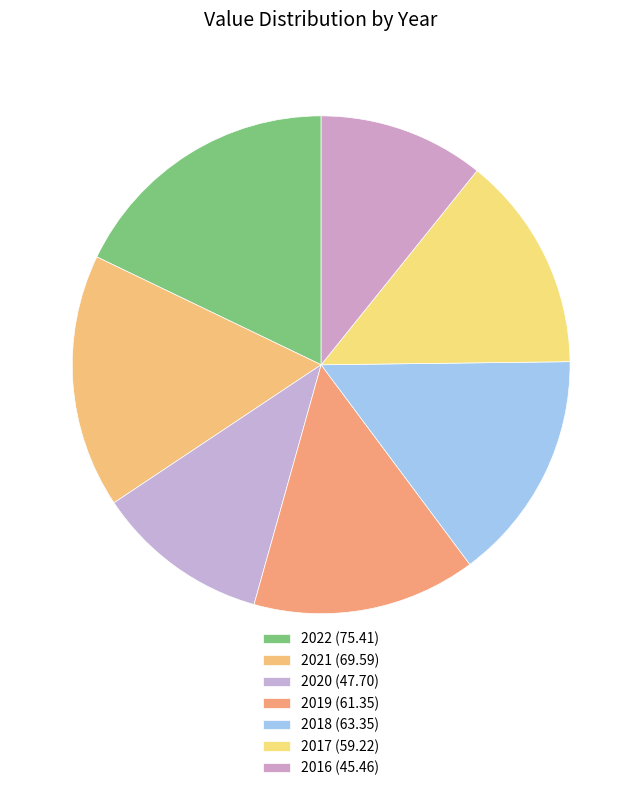

To the nearest percent, what is the difference between the largest and smallest slice percentages?

7%